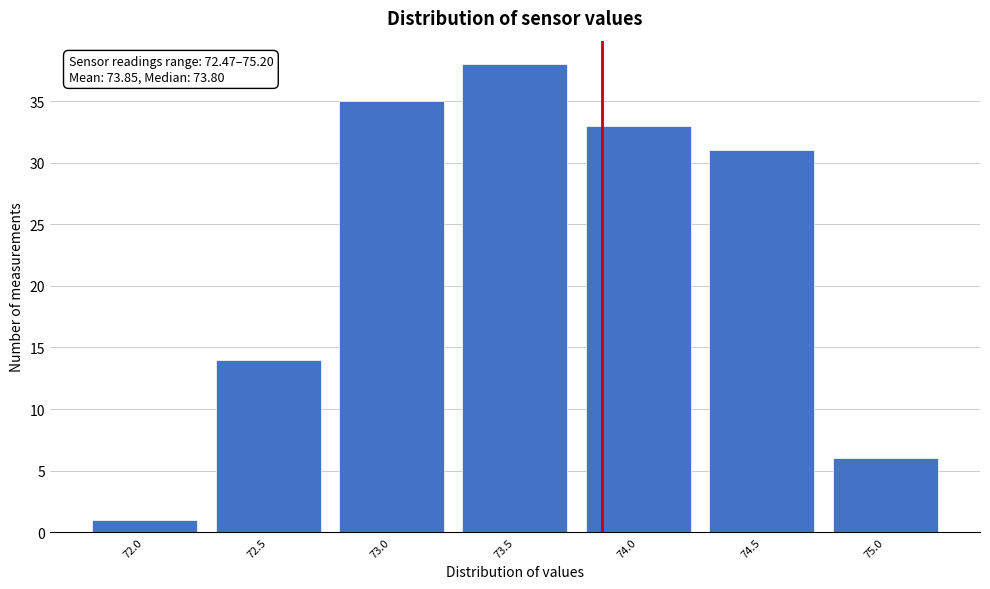

Reading left to right, extract all data points from this chart.

1	14	35	38	33	31	6